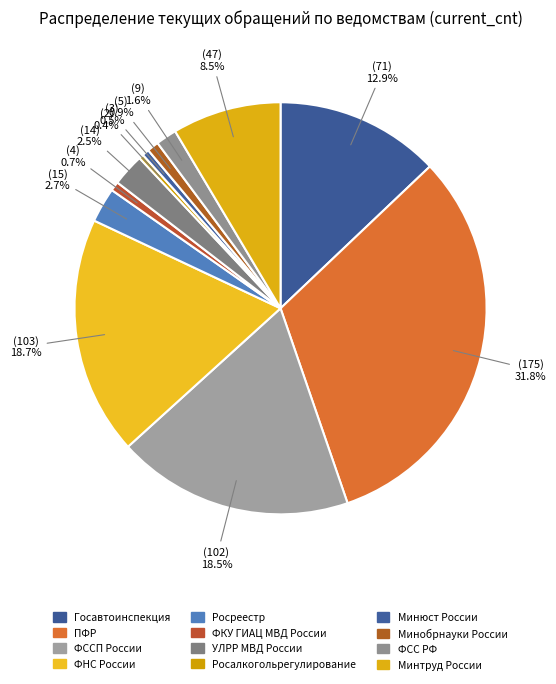

Count the number of slices in the pie.

12